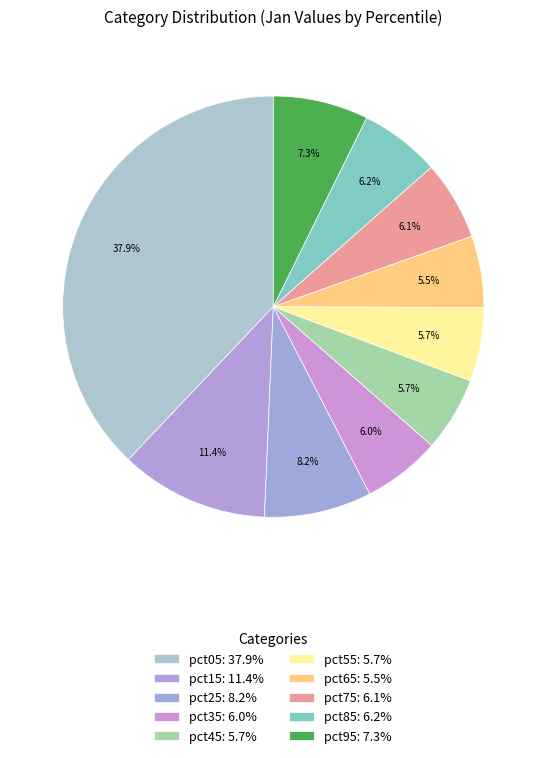

Count the number of slices in the pie.

10